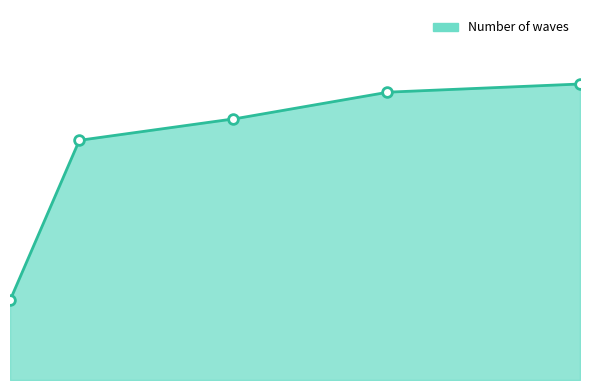

List the labels in order of value, smallest first.

1, 10, 30, 50, 75